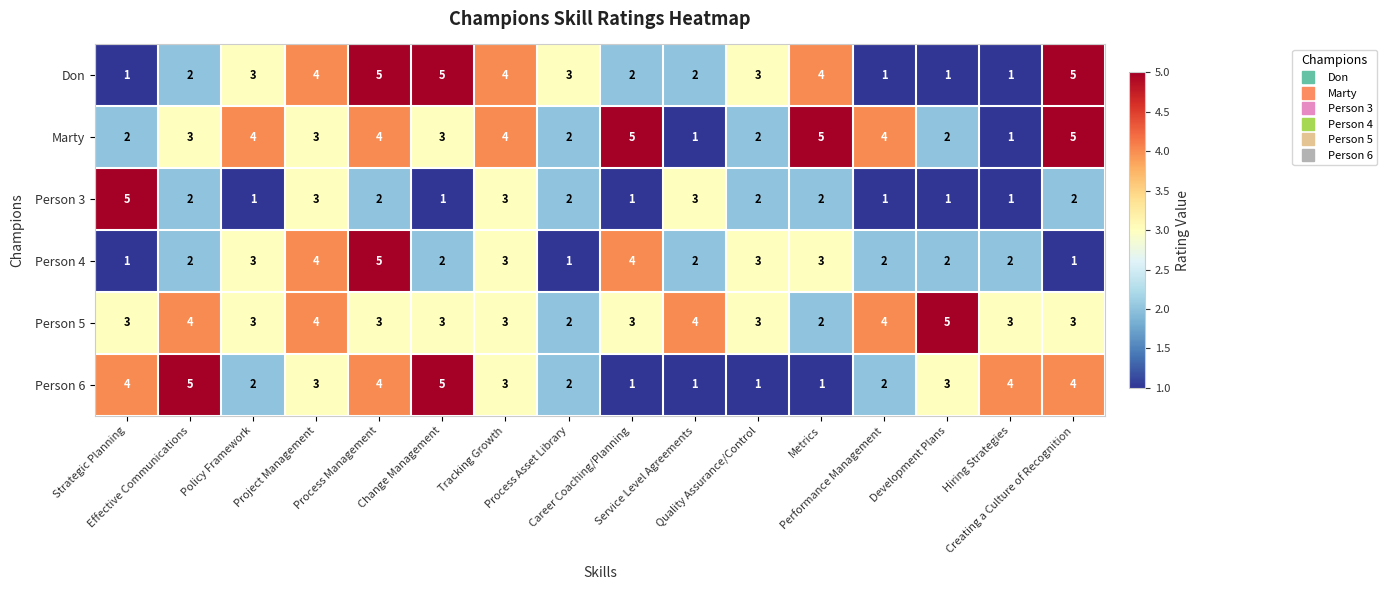

What is the difference between the second highest and minimum values in the Marty series?

4